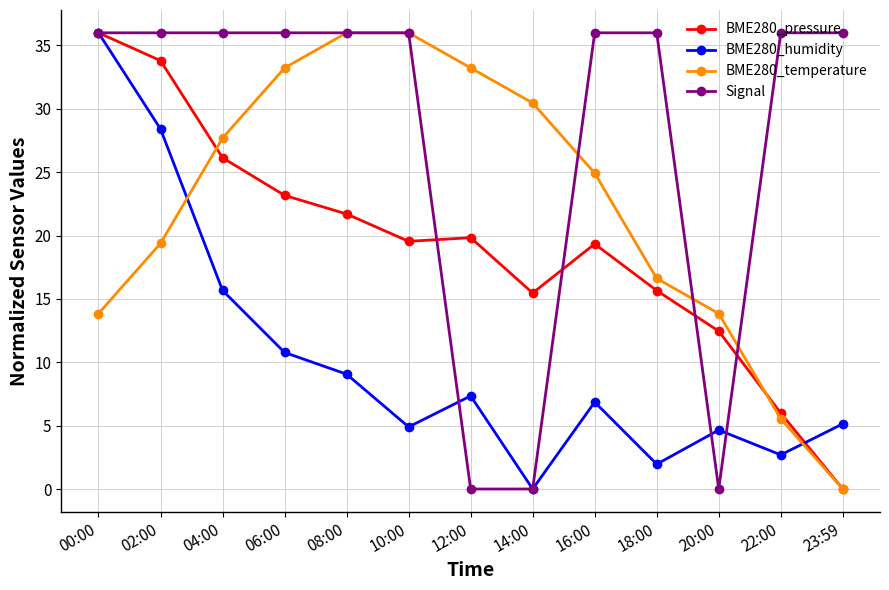

What is the difference between the second highest and minimum values in the BME280_temperature series?

36.0